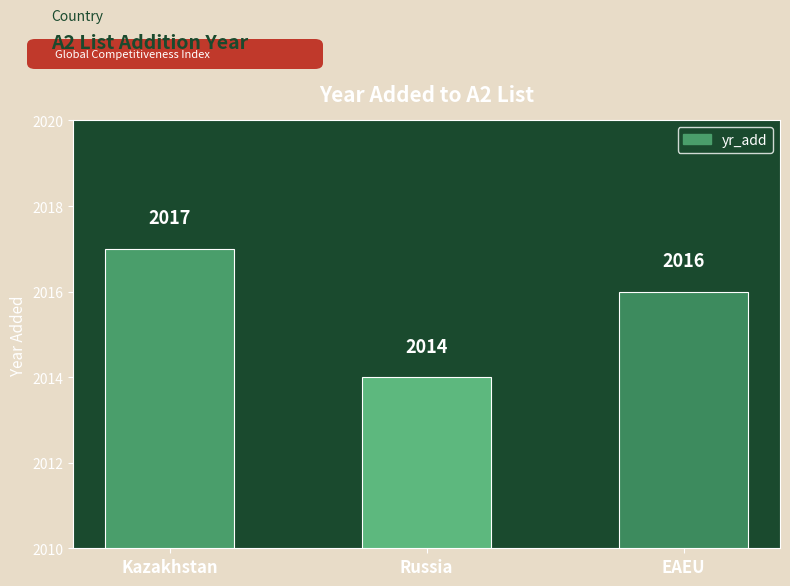

What is the label of the 3rd bar from the left?

EAEU